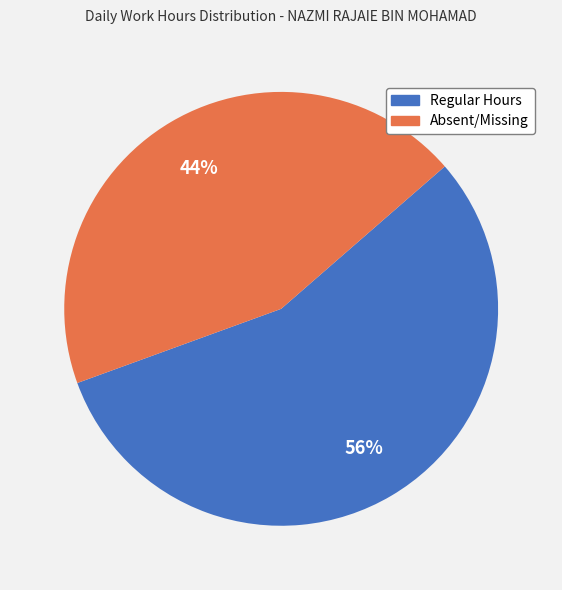

Is there a majority slice in this chart?

Yes